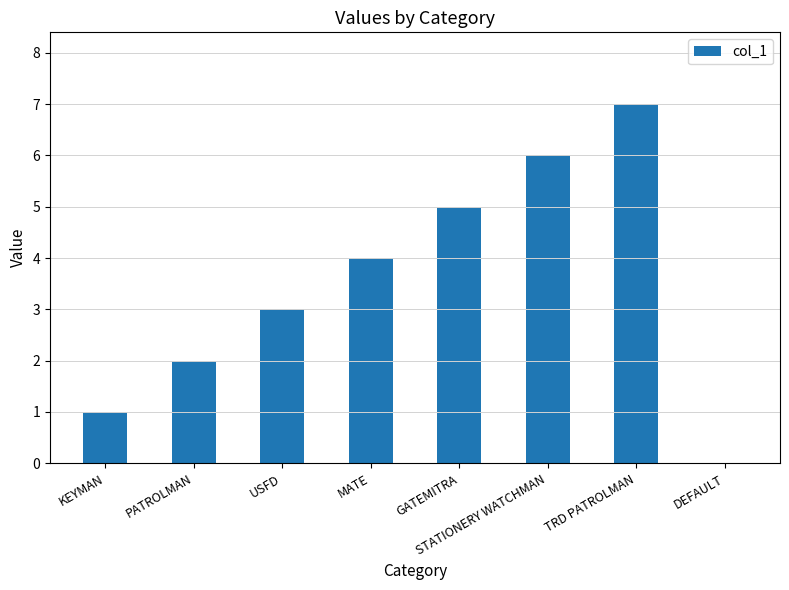

What is the change in value from KEYMAN to TRD PATROLMAN?

+6